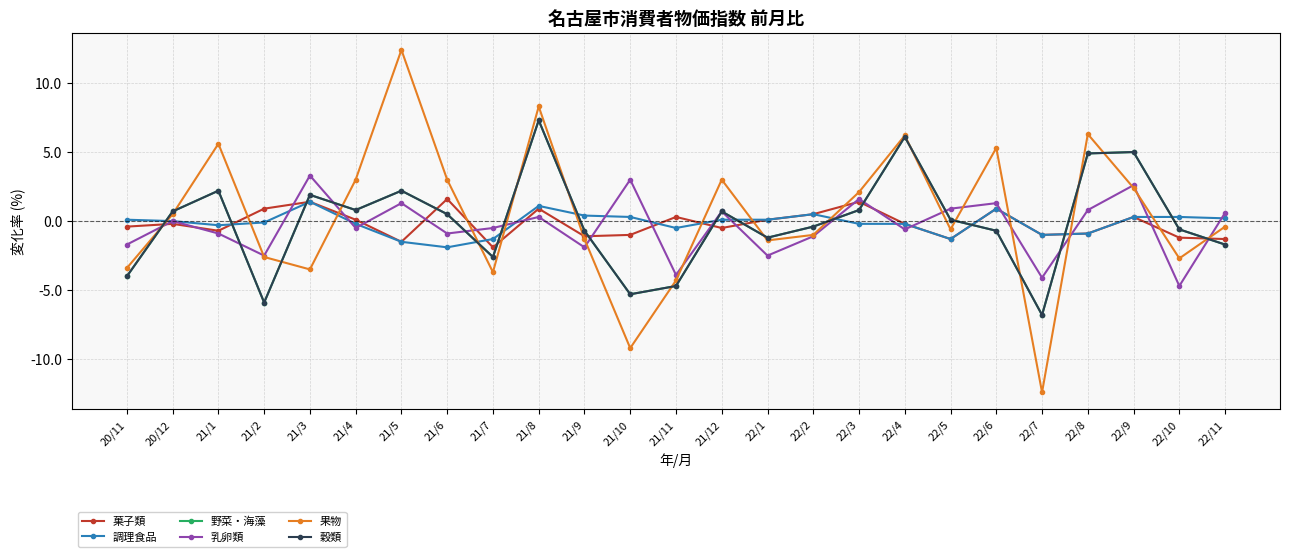

Is this an area chart (filled region under the line)?

No